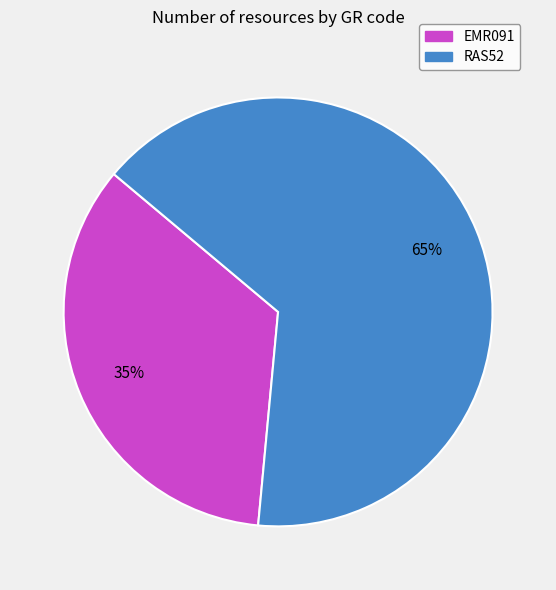

Is it true that RAS52 is 75% of the pie?

False